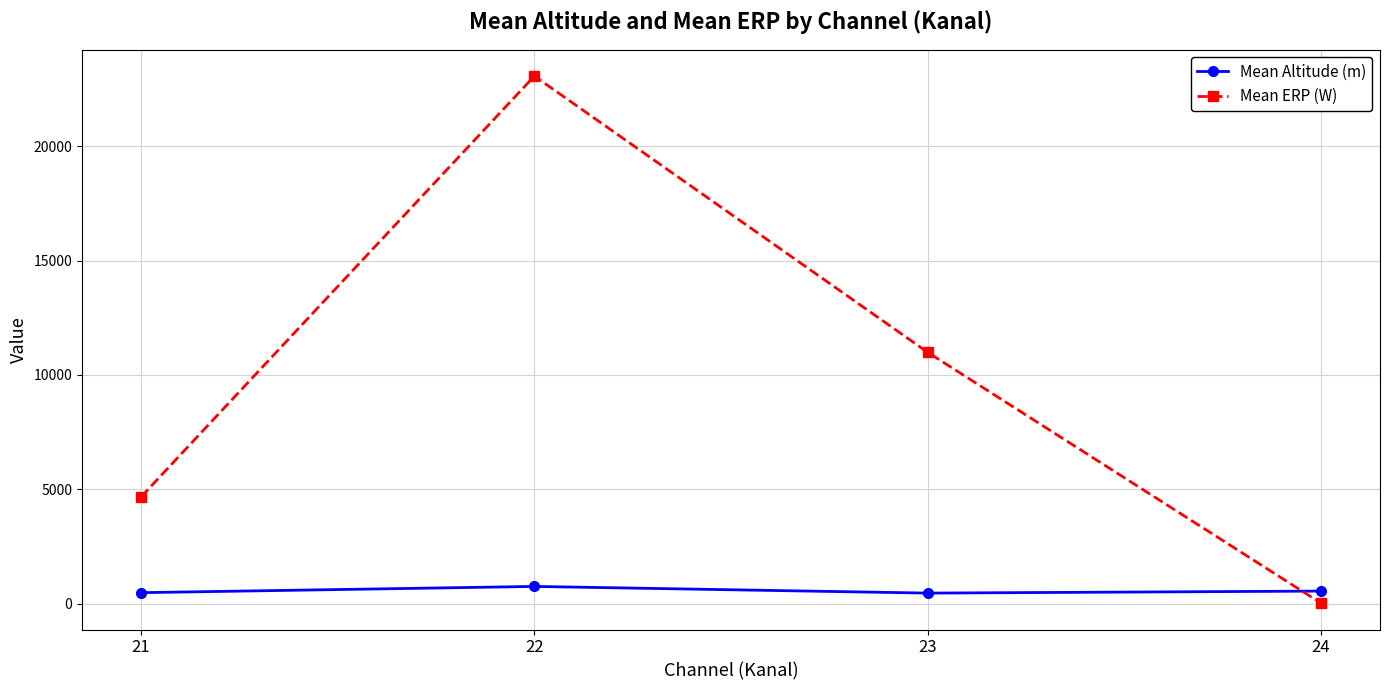

Is the value of Mean ERP (W) at 22 greater than the value of Mean Altitude (m) at 21?

Yes